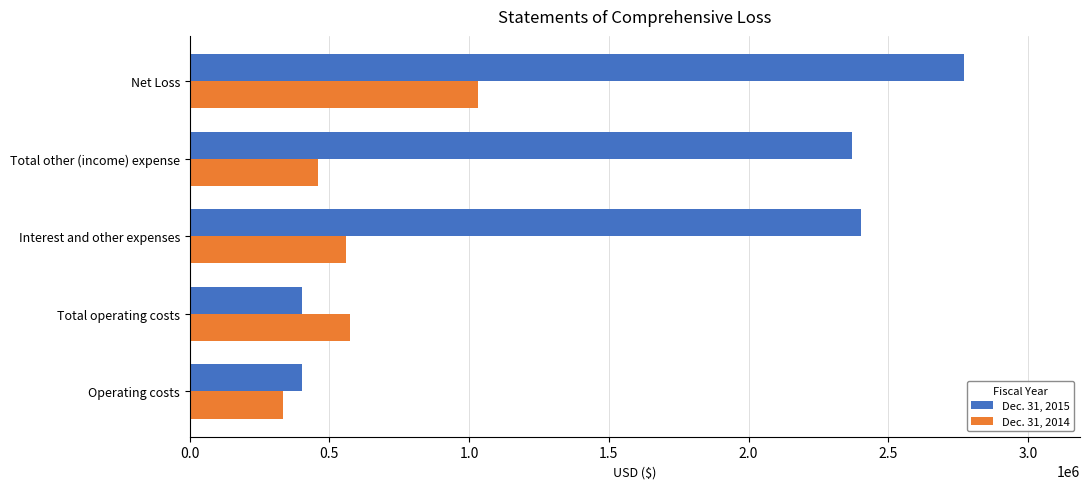

What is the difference between the second highest and minimum values in the Dec. 31, 2015 series?

2001568